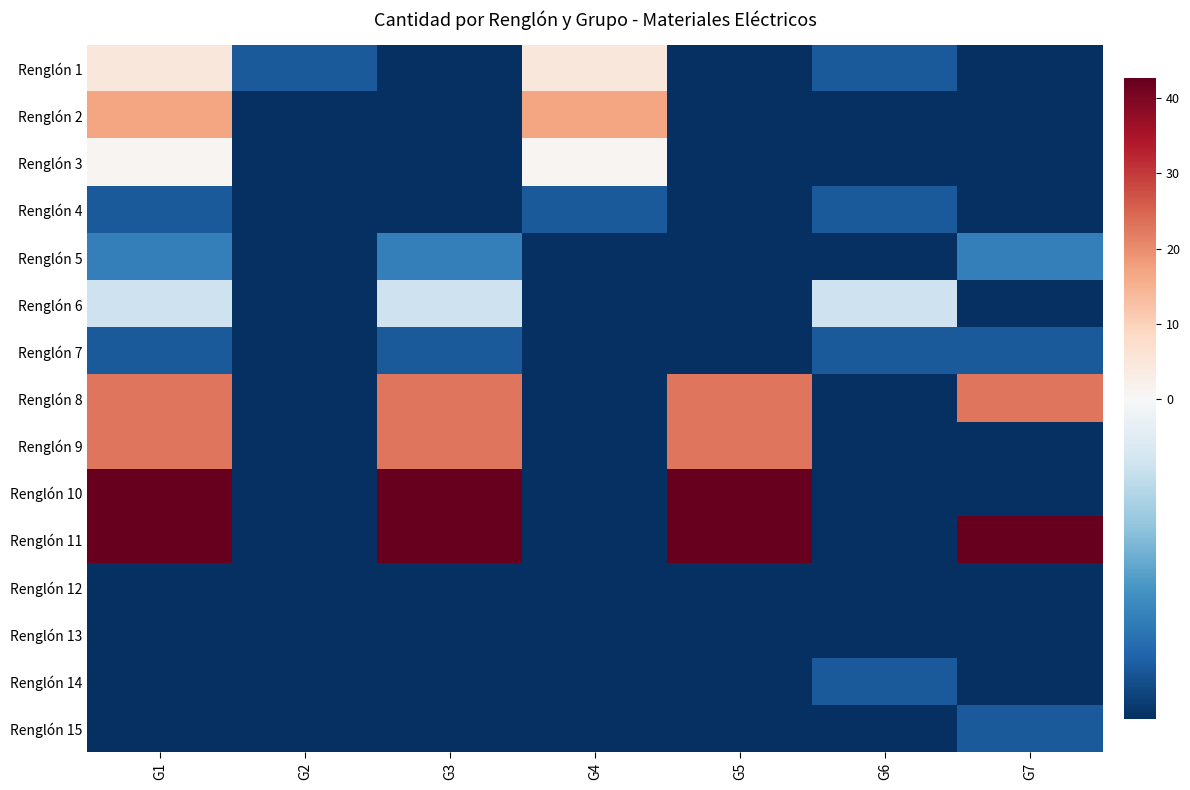

Between G2 and G3, which is larger?

G2